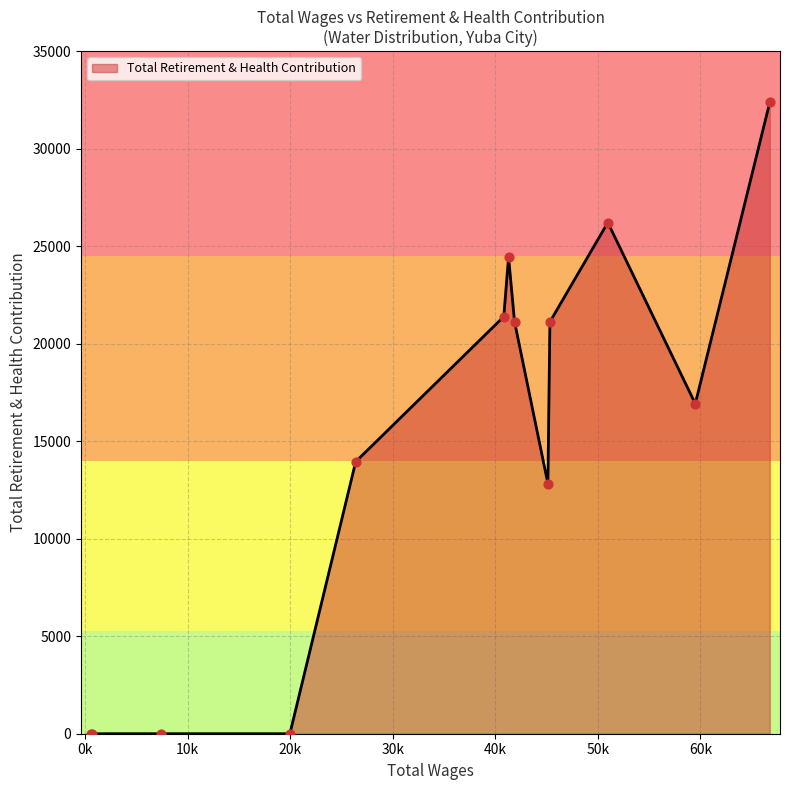

What is the maximum value shown in the chart?

32374